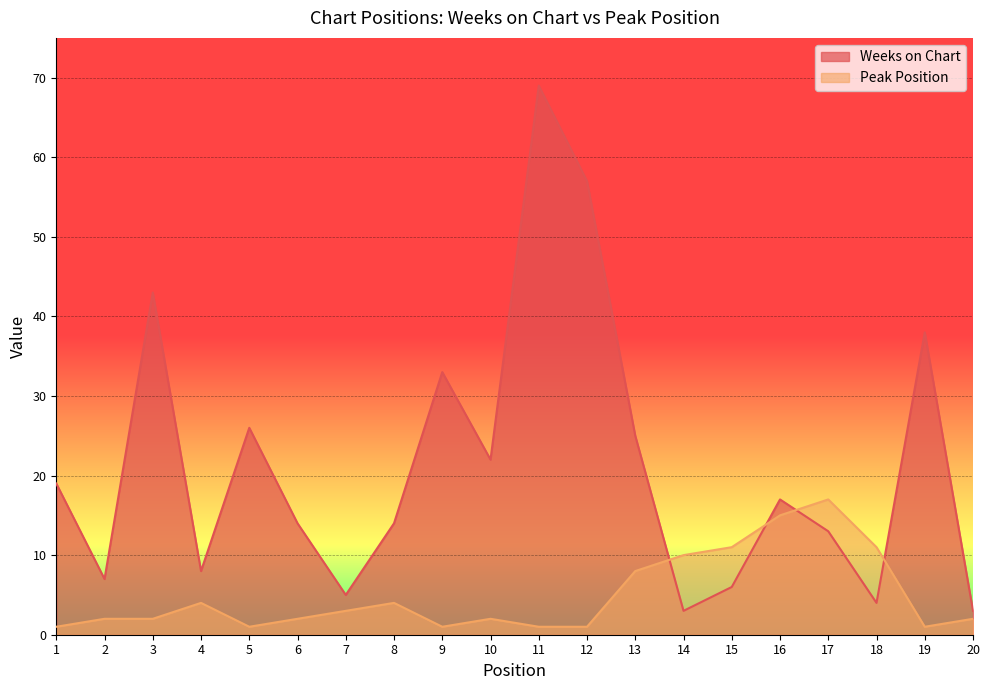

Which category has the lowest value in the Weeks on Chart series?

14